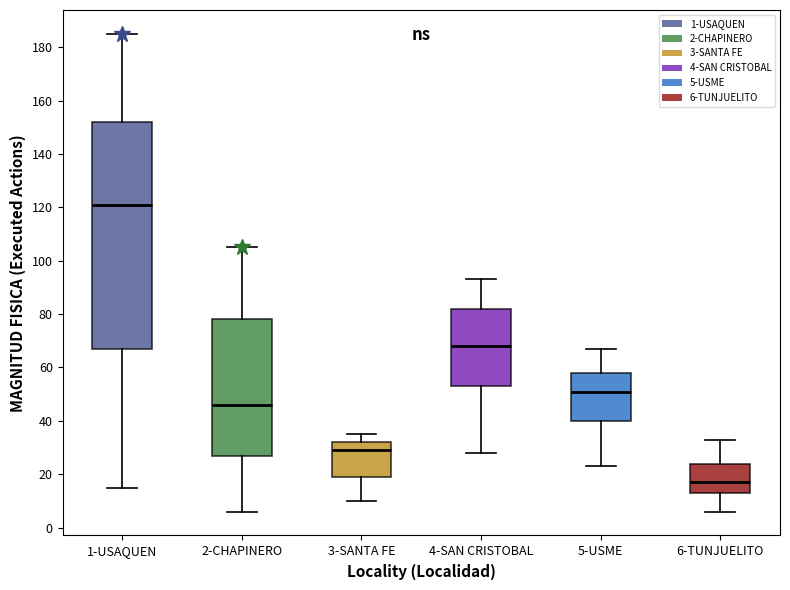

Which box has the lowest median line?

6-TUNJUELITO